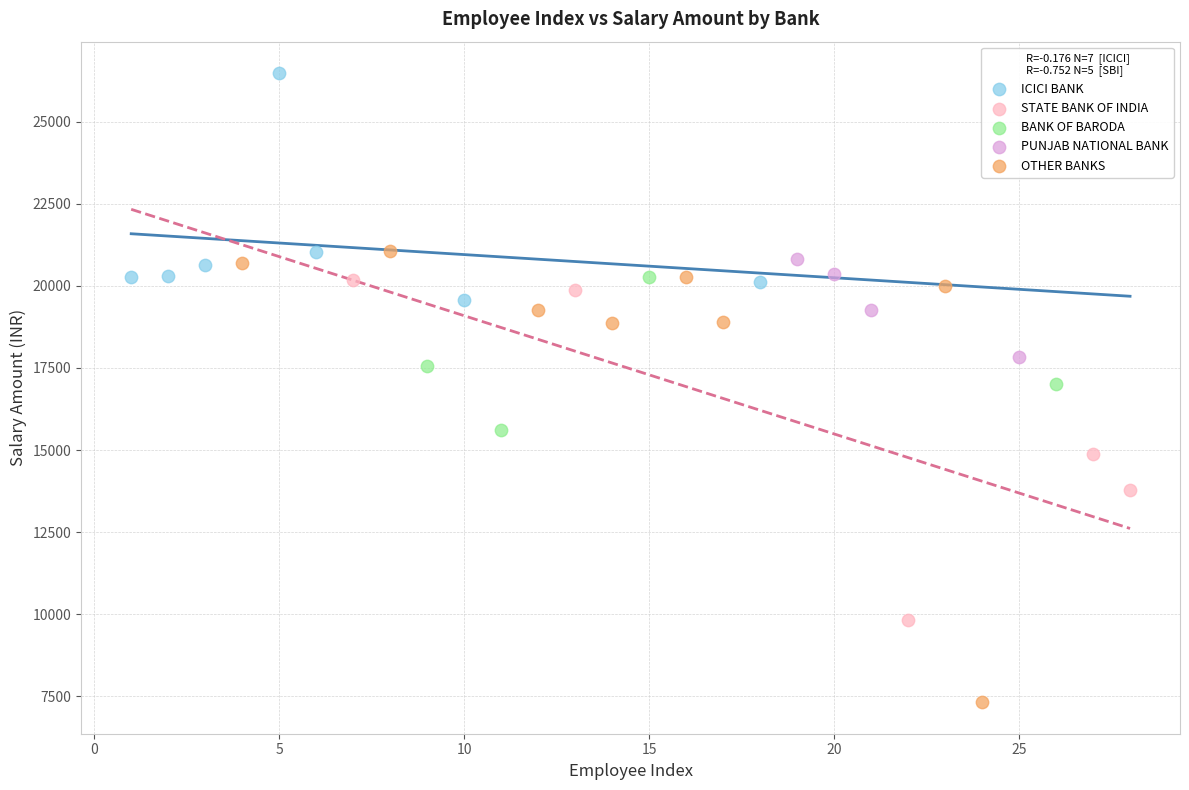

Which series reaches the minimum Y coordinate?

OTHER BANKS